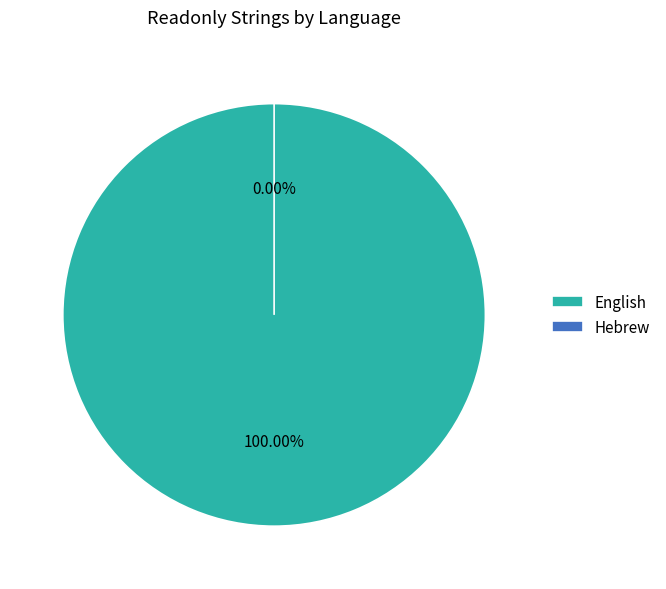

Rank the categories by value from highest to lowest.

English, Hebrew